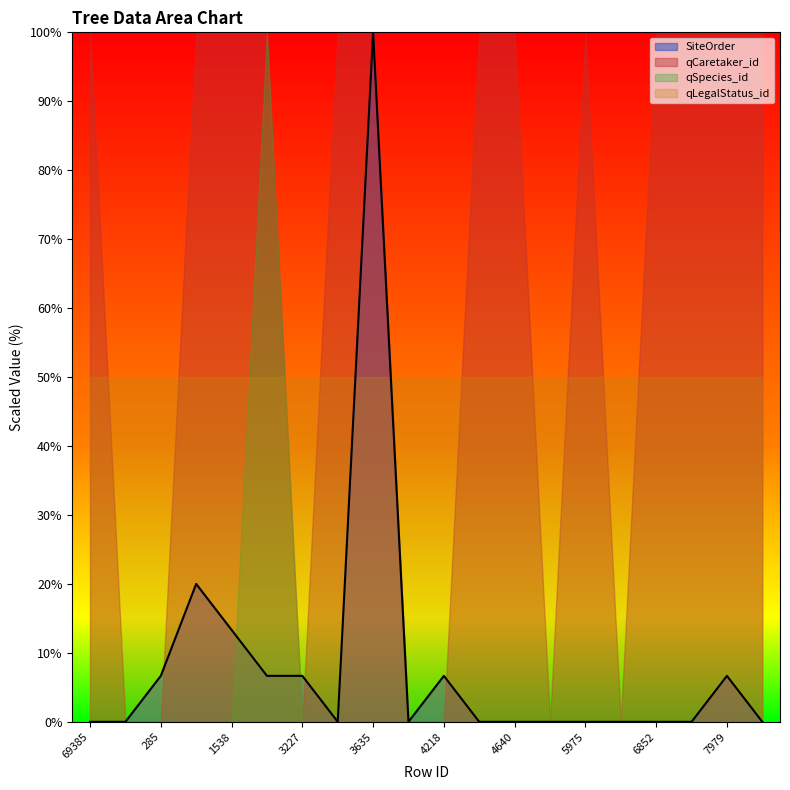

How many intersections are there between qLegalStatus_id and qSpecies_id?

2